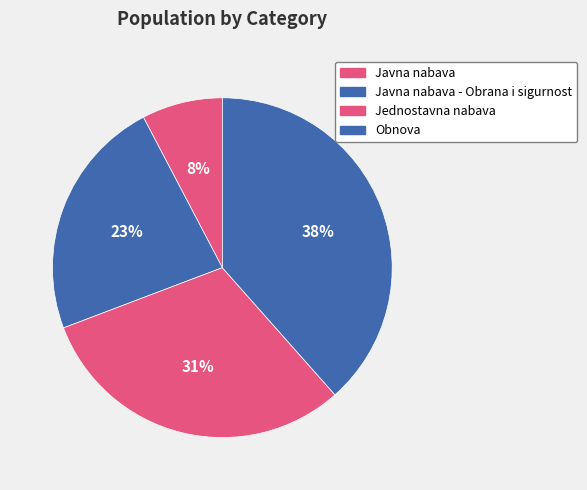

What portion of the pie excludes Javna nabava?

92.3%